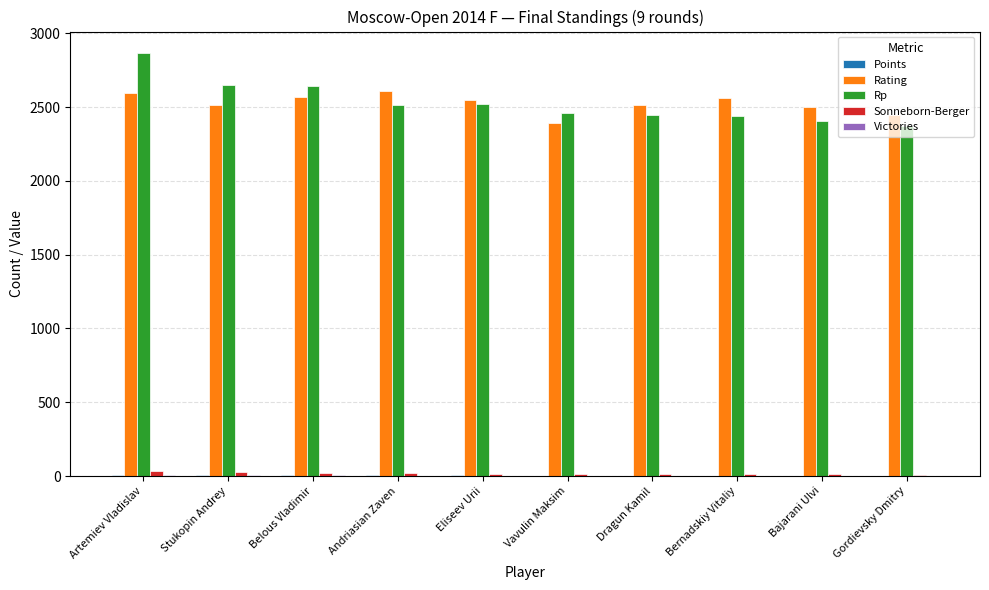

At which category does the chart reach its peak across all series?

Artemiev Vladislav